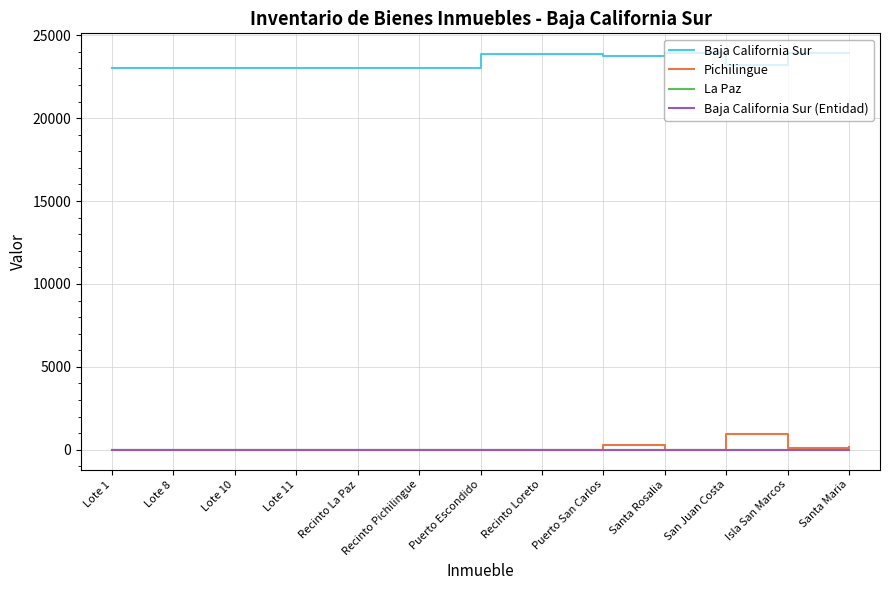

True or false: Baja California Sur and Baja California Sur (Entidad) intersect in this chart.

False